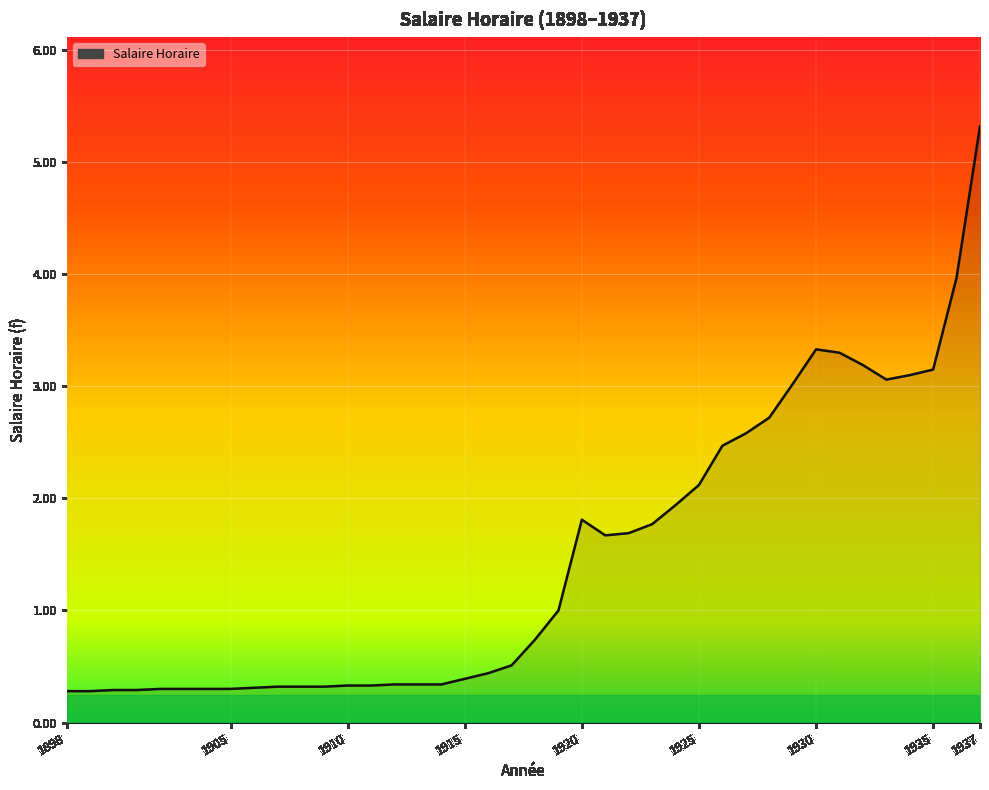

What is the greatest value displayed?

5.3